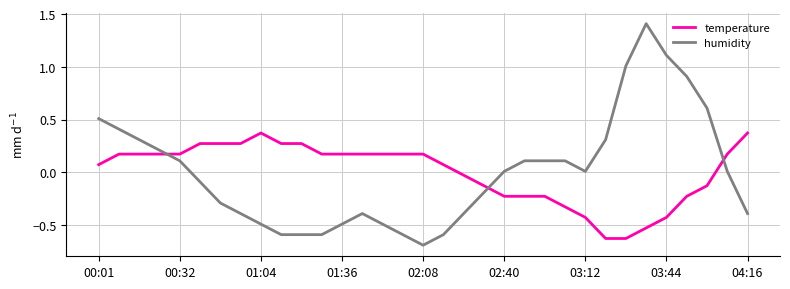

What is the maximum value shown in the chart?

1.4